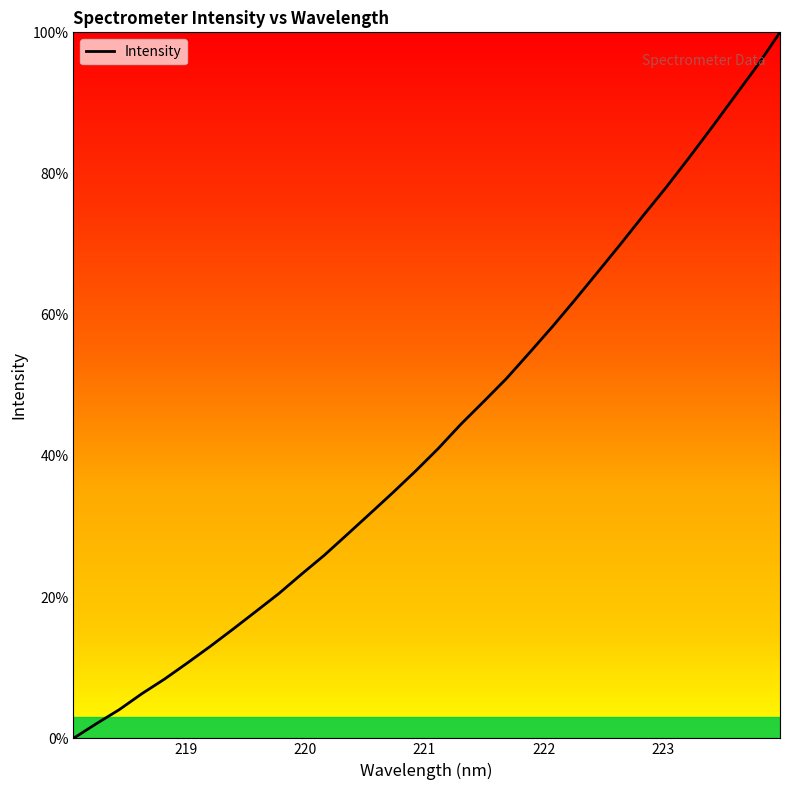

Reading right to left, extract all data points from this chart.

100.0	95.3	90.9	86.5	82.2	78.0	74.1	70.0	66.1	62.1	58.3	54.6	51.0	47.7	44.5	41.1	37.9	34.8	31.8	28.9	25.9	23.3	20.5	18.0	15.5	13.0	10.7	8.4	6.3	4.0	2.1	0.0